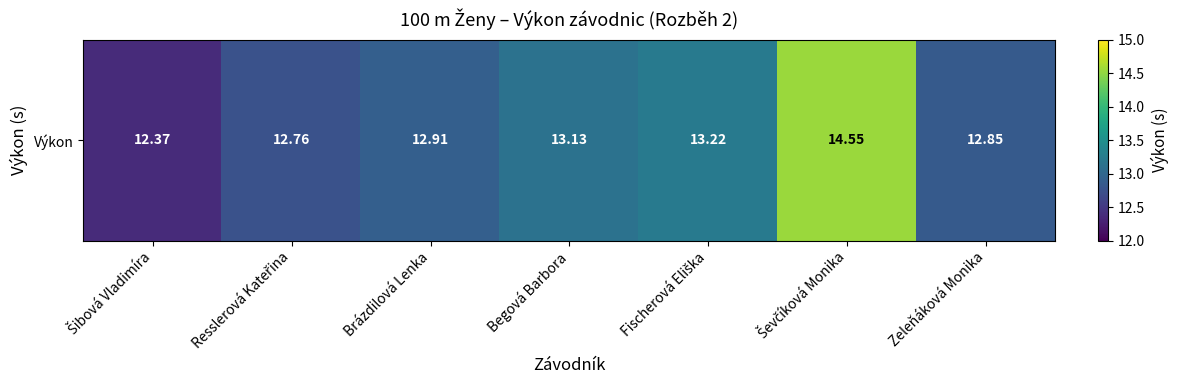

What is the difference between the values at Begová Barbora and Brázdilová Lenka?

0.2